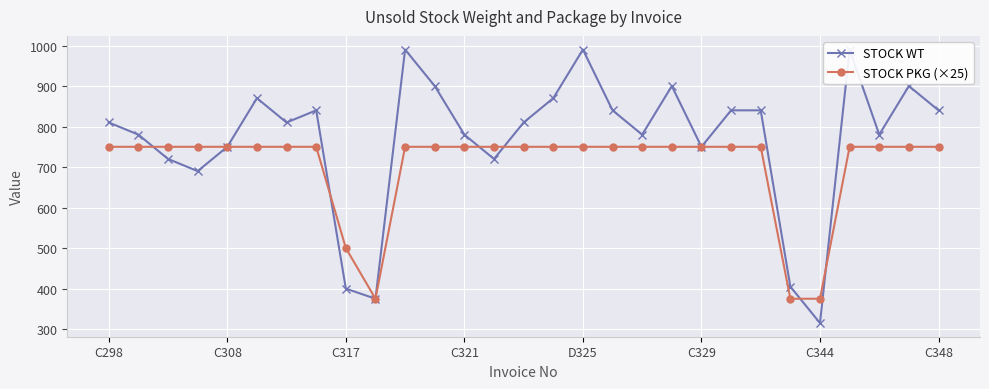

How many distinct data groups are displayed?

2